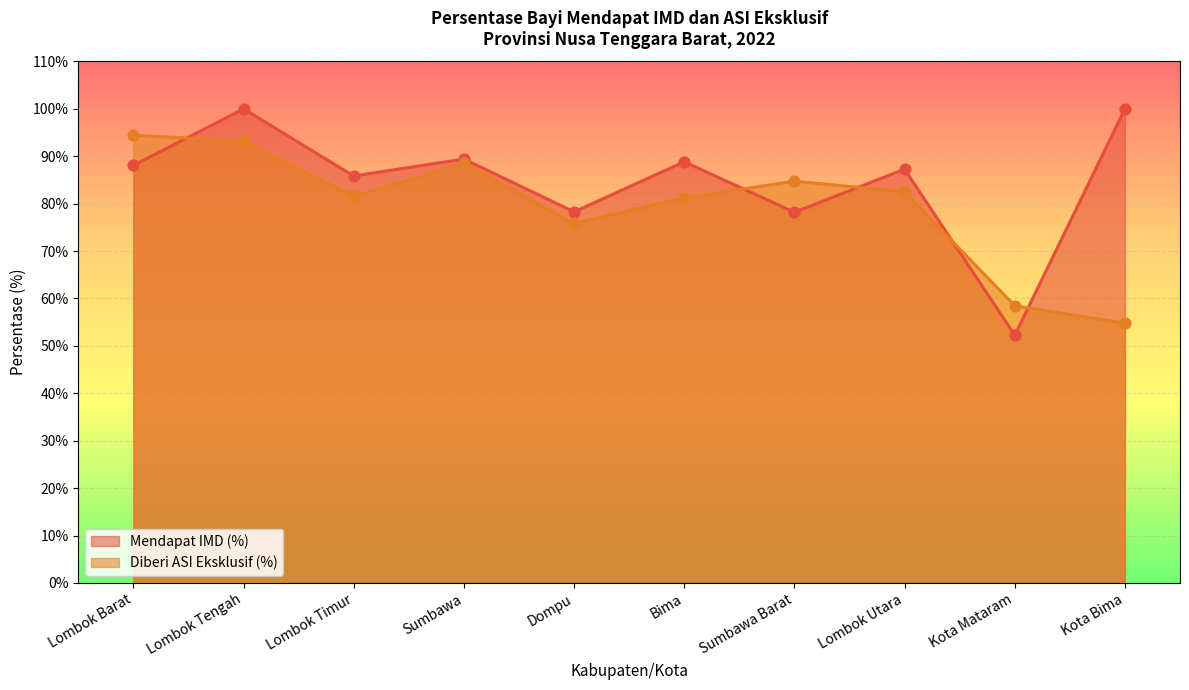

At how many categories does at least one series exceed 85?

7